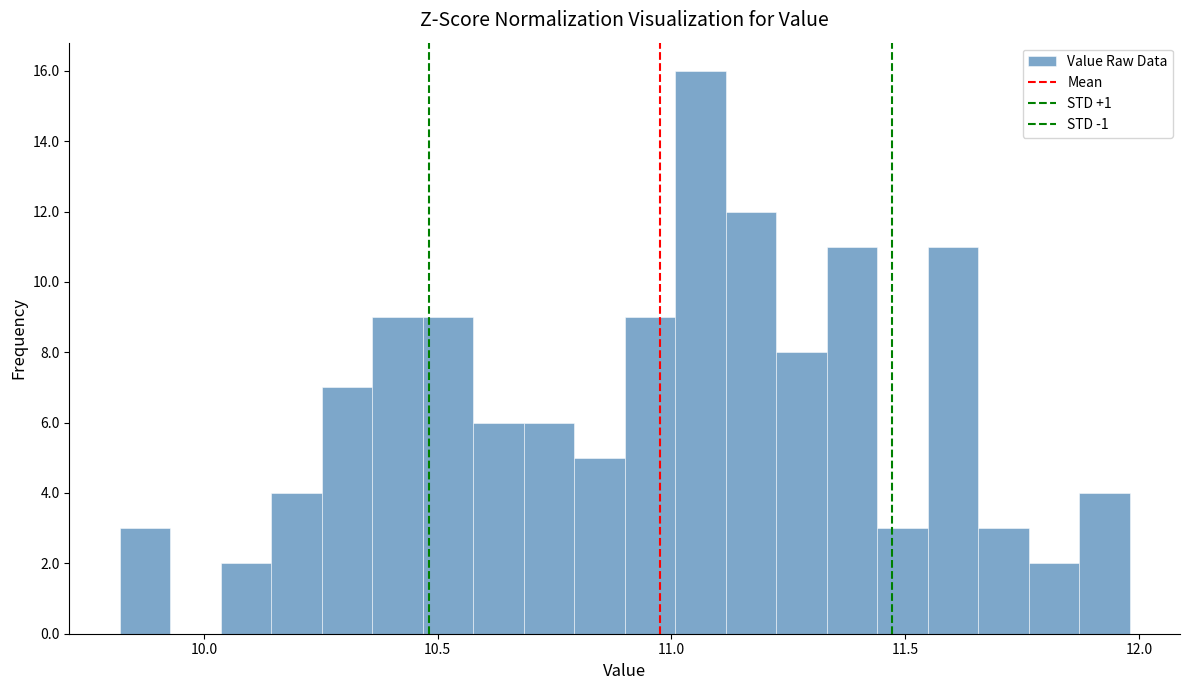

Read against the x-axis, roughly where is the centre of the tallest bar?

11.05